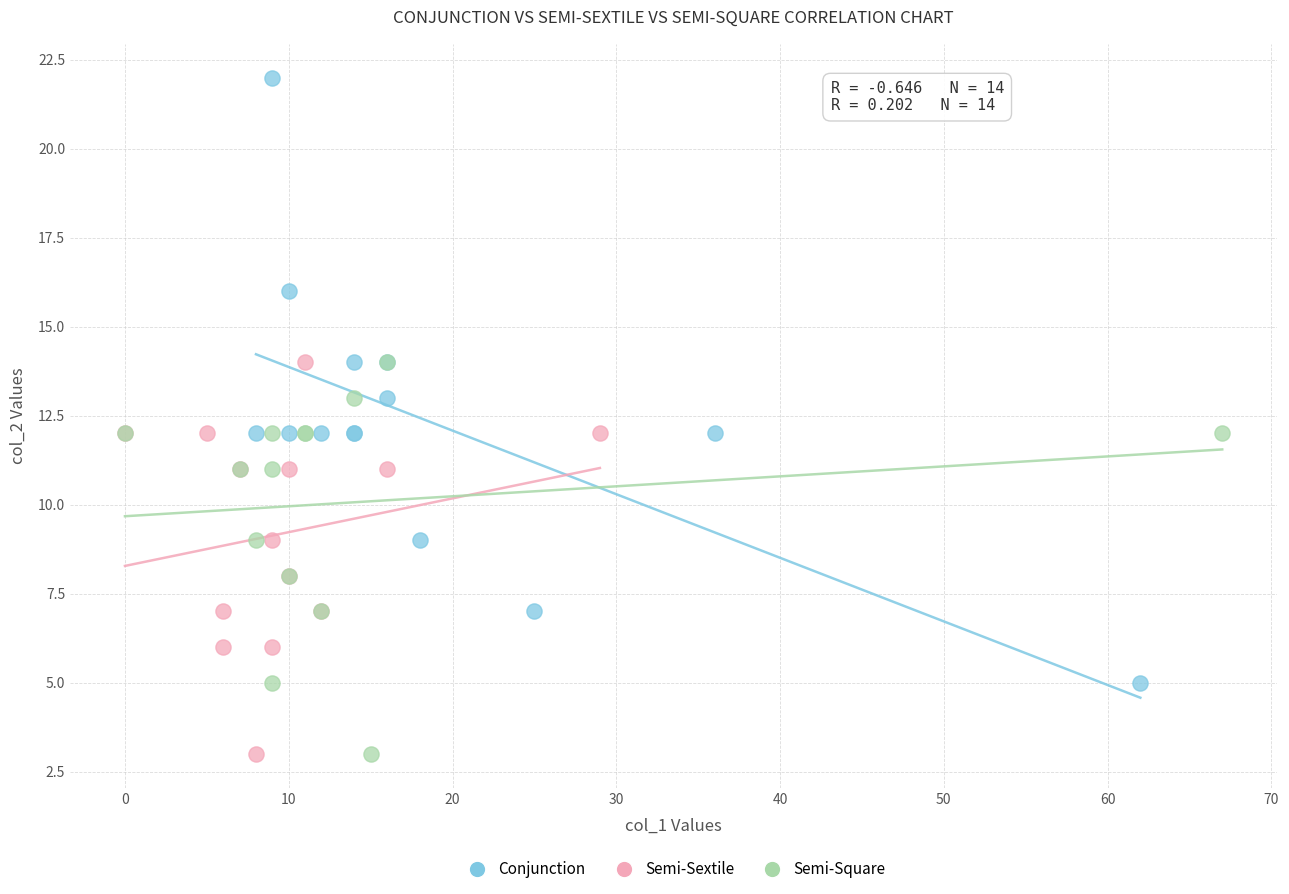

Which series has the largest Y range (max minus min)?

Conjunction